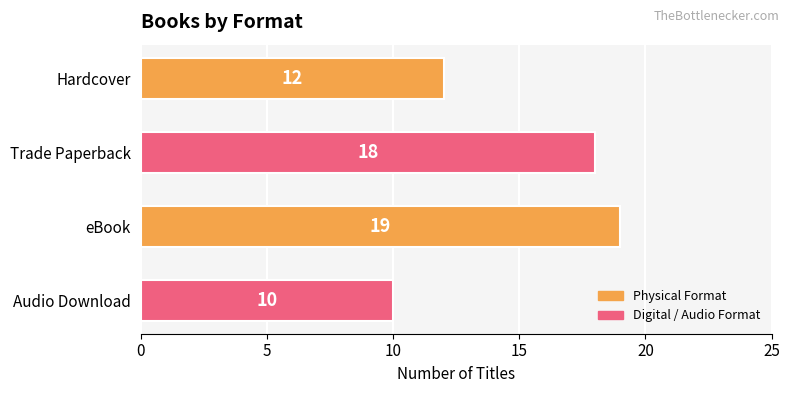

Where is the data nearest to the value 14?

Hardcover